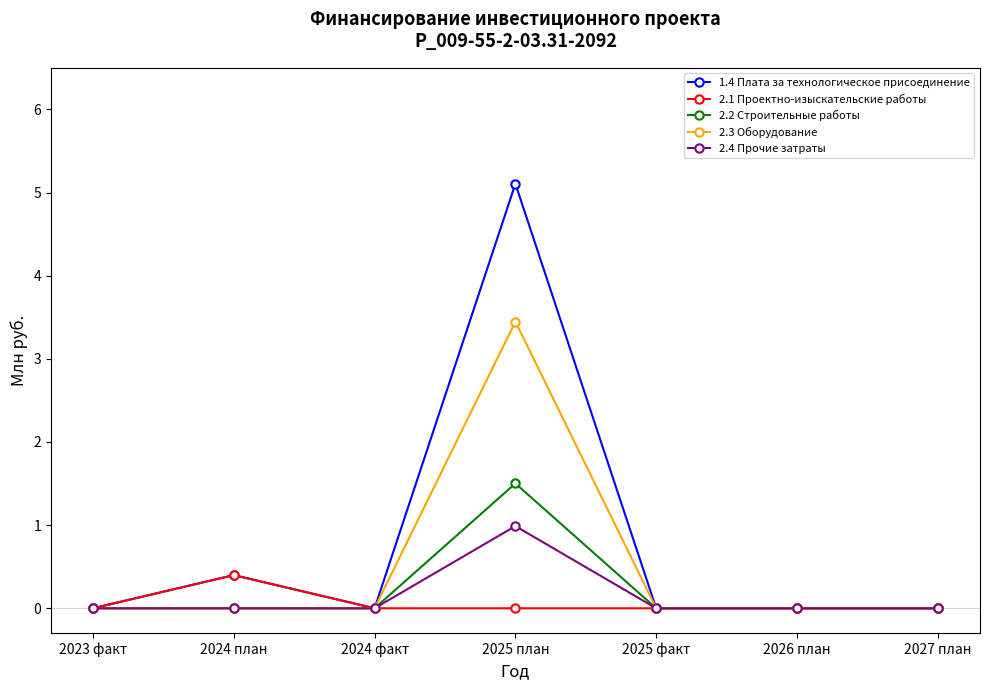

What is the label of the 2nd point from the right?

2026 план